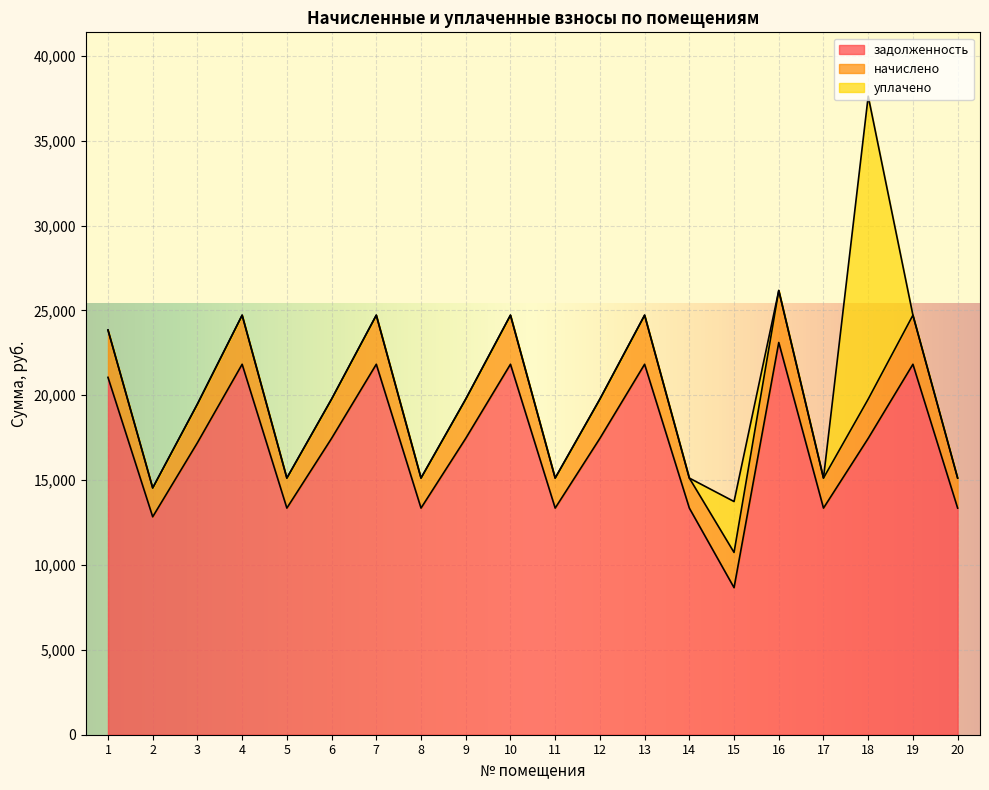

Rank the series at 17 from lowest to highest value.

уплачено, начислено, задолженность